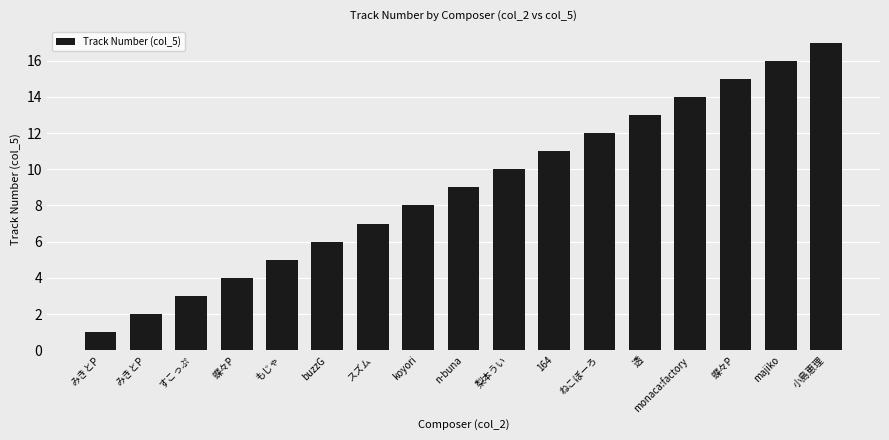

What is the label of the 9th bar from the left?

n-buna